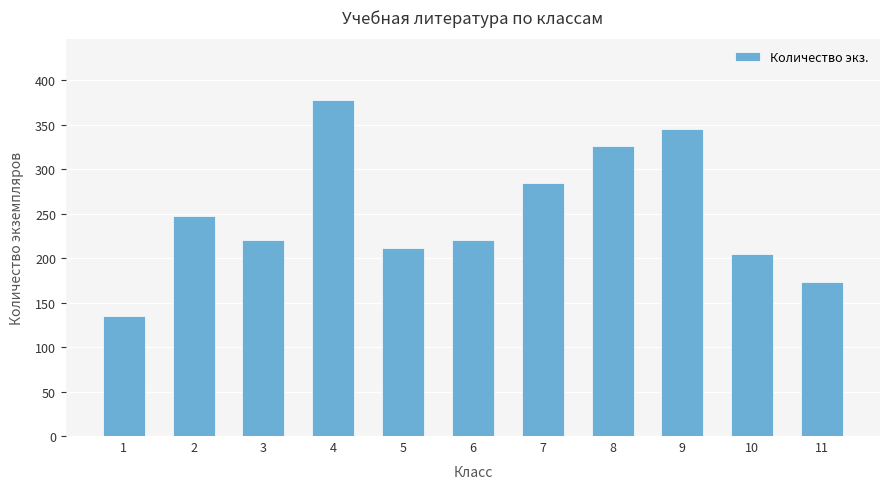

What is the value of the 11th bar from the left?

173